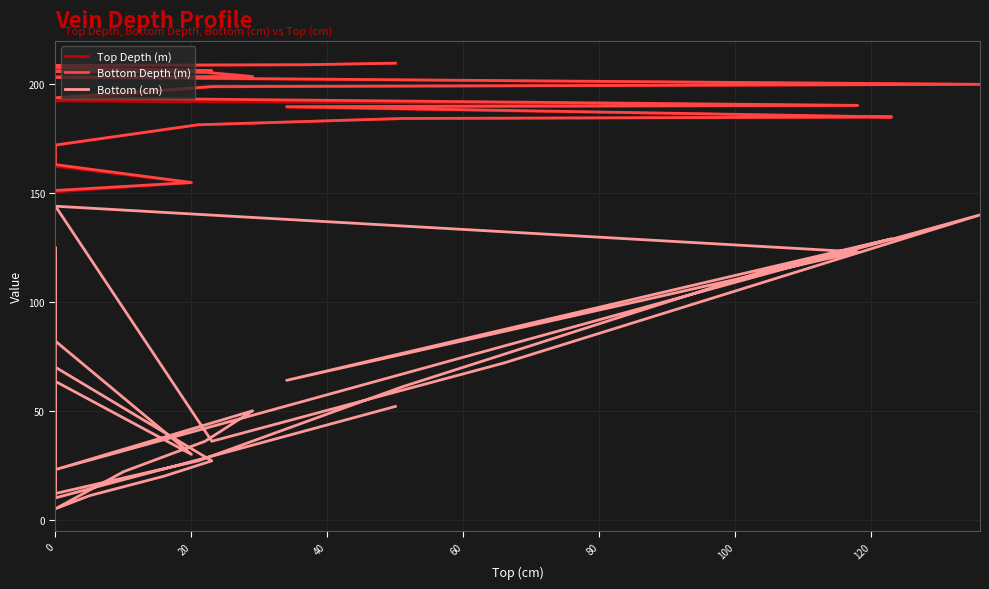

What is the difference between the maximum and minimum values in the Top Depth (m) series?

59.1